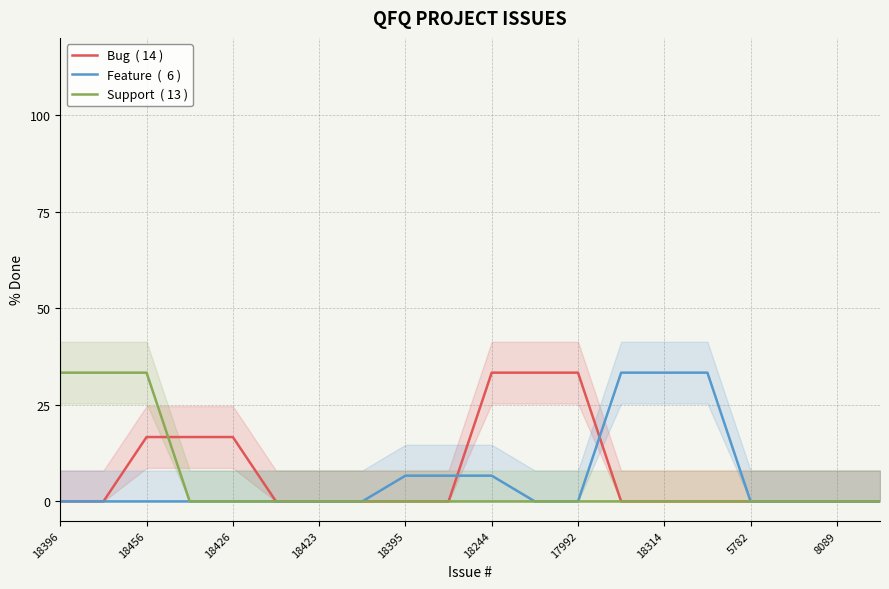

Is this an area chart (filled region under the line)?

No